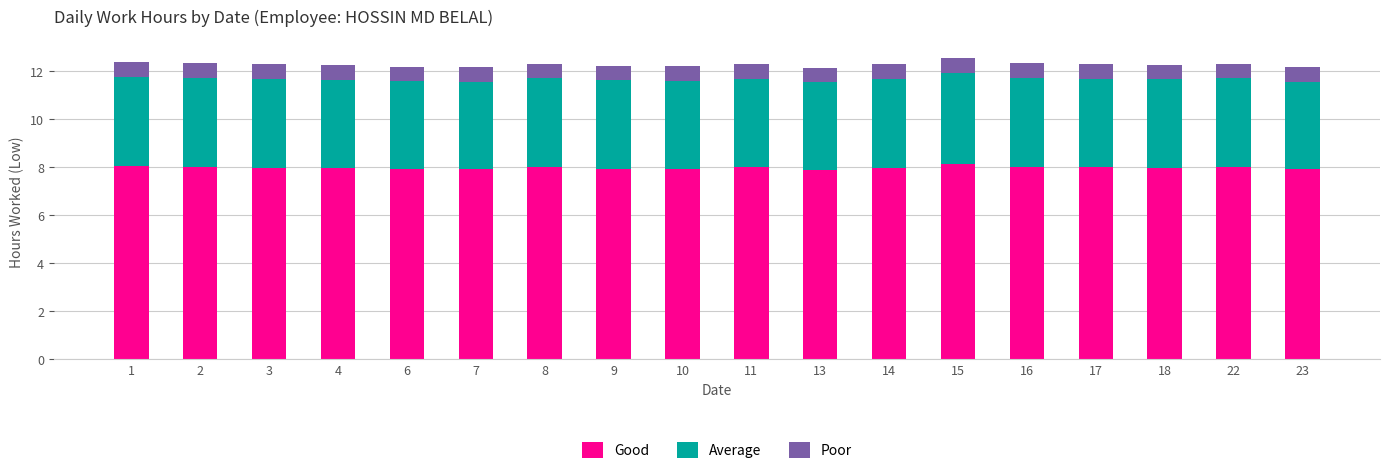

How many bars are there in total?

18